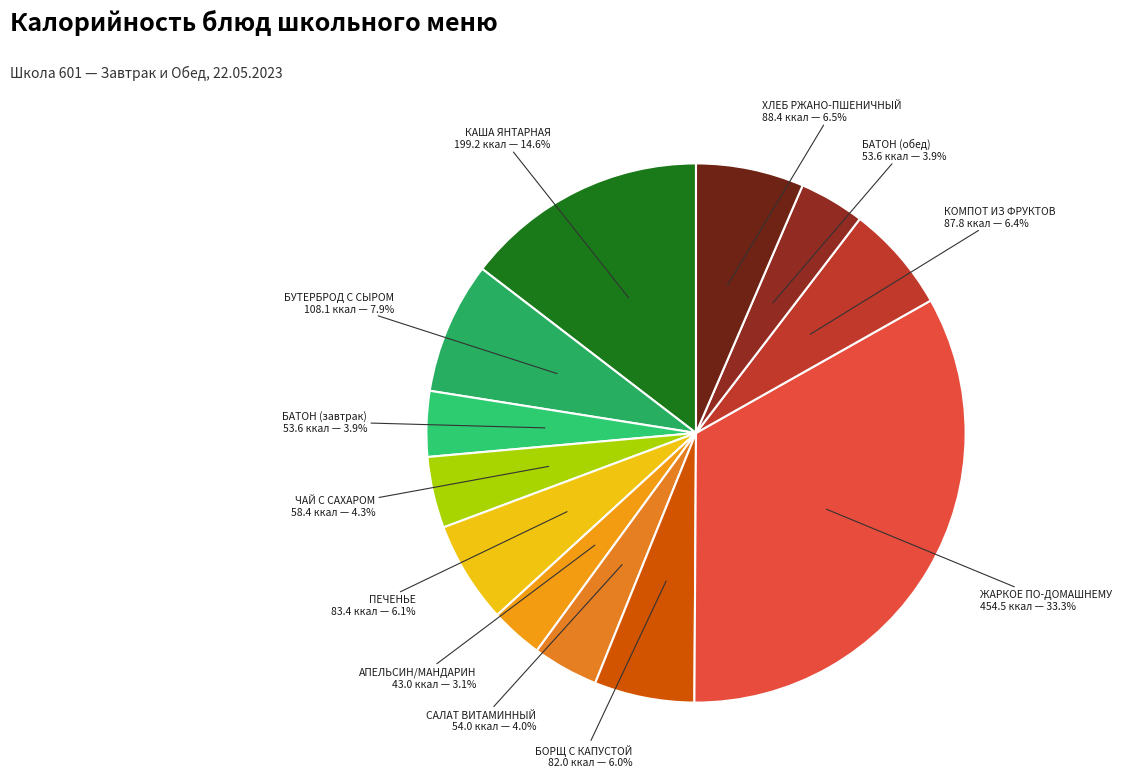

To the nearest percent, what is the combined percentage of ХЛЕБ РЖАНО-ПШЕНИЧНЫЙ and БАТОН (обед)?

10%